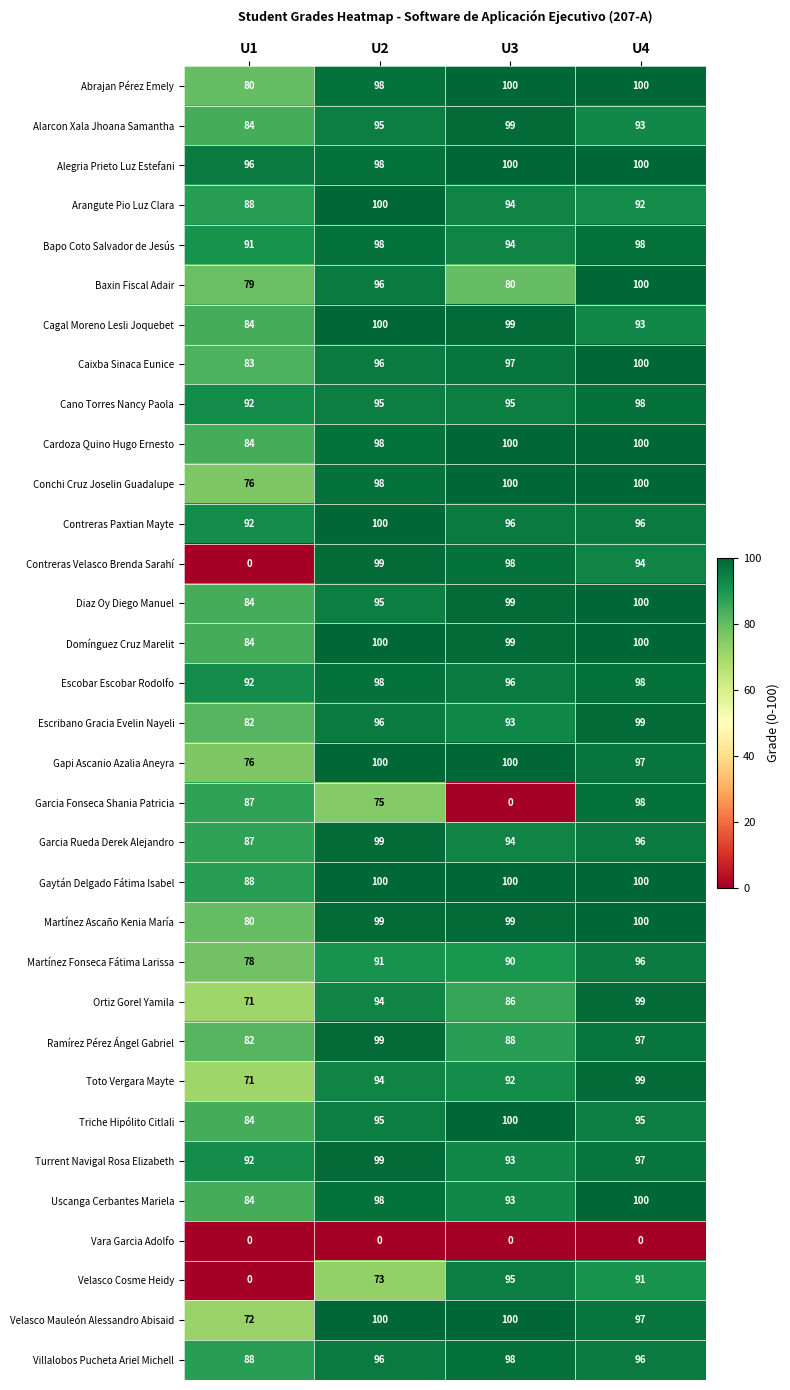

List the labels in order of Diaz Oy Diego Manuel value, largest first.

U4, U3, U2, U1